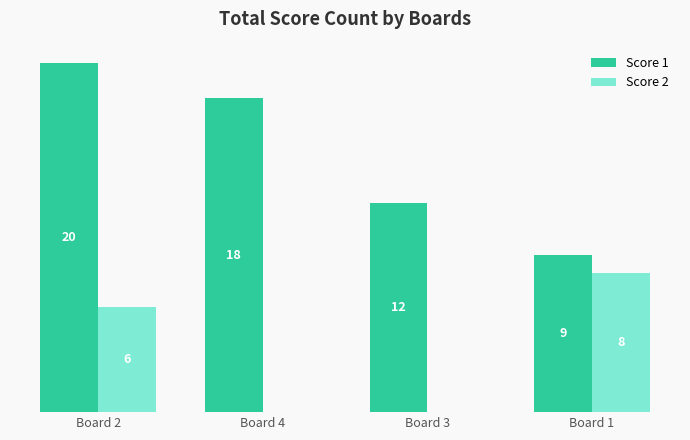

Which series has the largest total across all categories?

Score 1